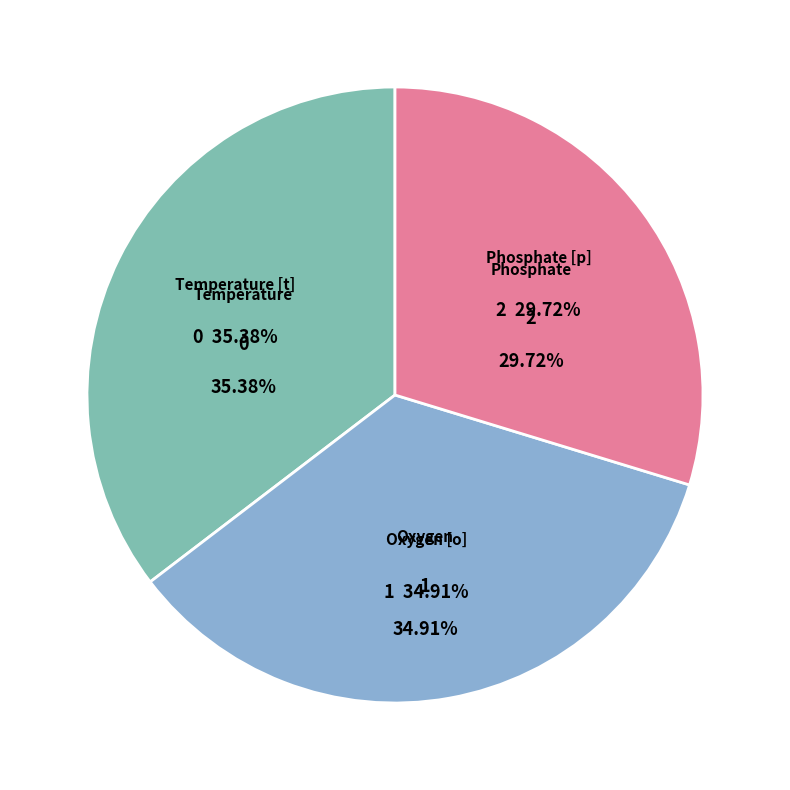

Rank the categories by value from highest to lowest.

Temperature [t] PROFILES, Oxygen [o] PROFILES, Phosphate [p] PROFILES